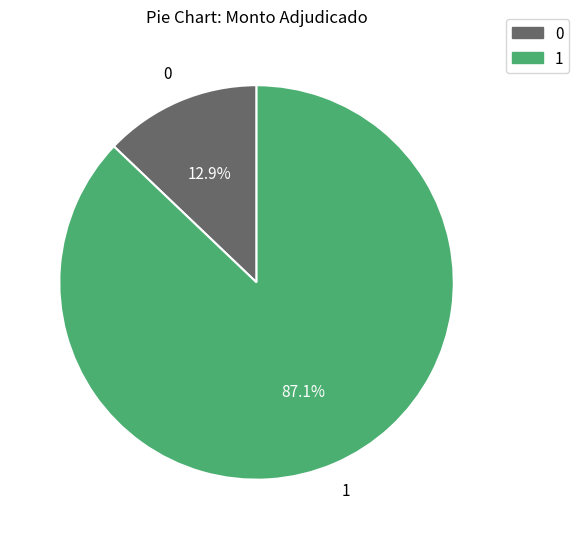

Is there any slice that represents more than half of the pie?

Yes